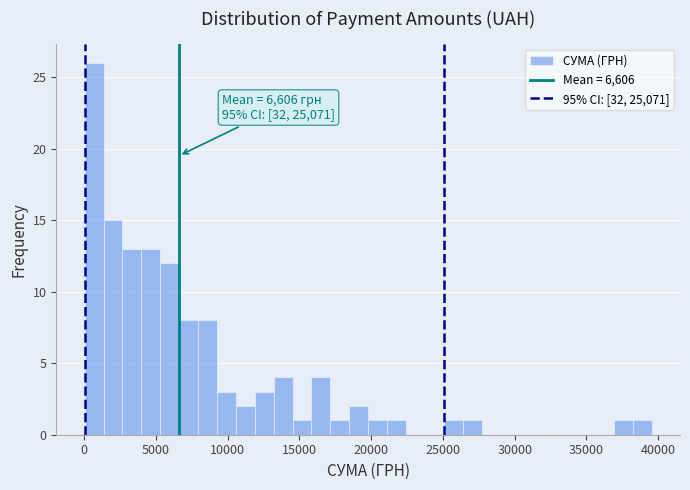

Around what value on the x-axis is the tallest bar? Give the approximate position of its centre, as read against the axis.

500